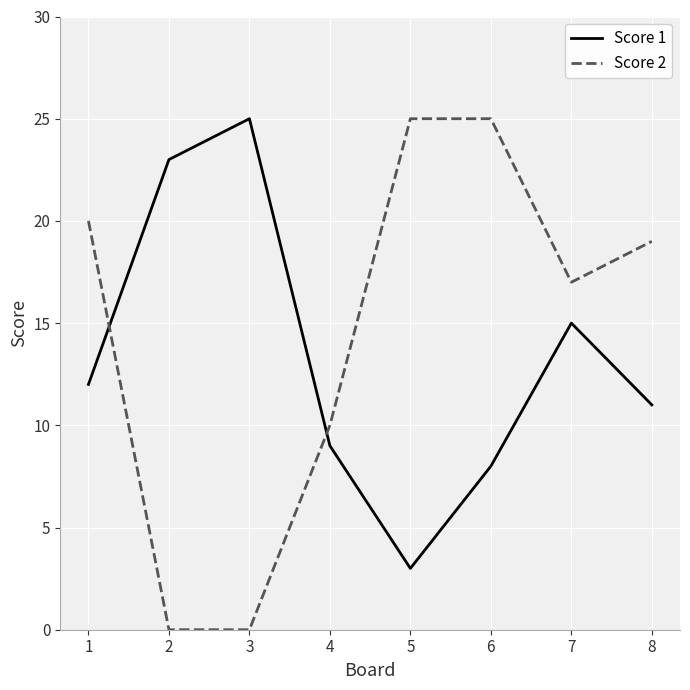

Is the value of Score 2 at 2 greater than the value of Score 1 at 8?

No